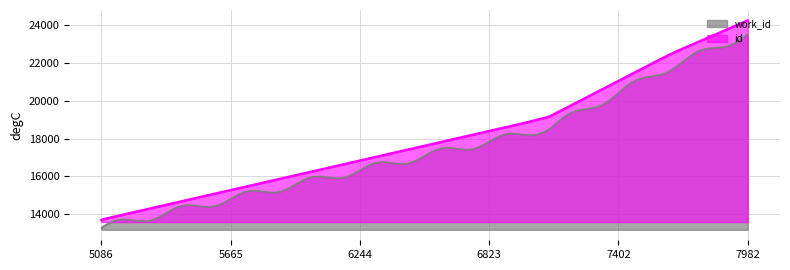

Which series has the largest total across all categories?

id